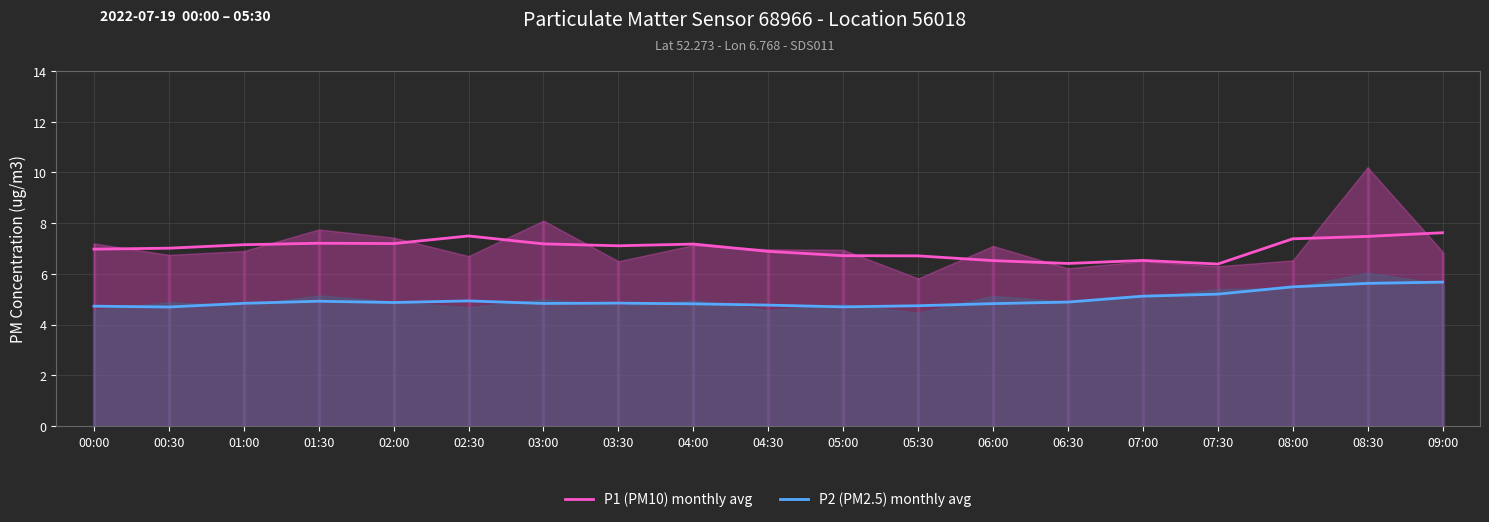

Rank the series by their average value, from lowest to highest.

P2 (PM2.5) monthly avg, P1 (PM10) monthly avg